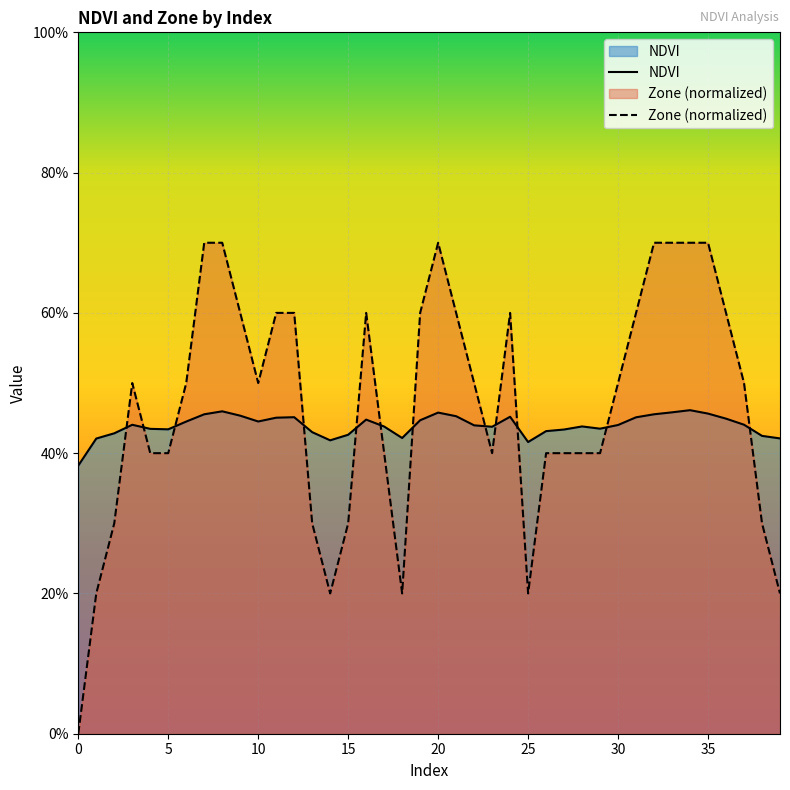

Count the NDVI values in the range 0 to 1.

40